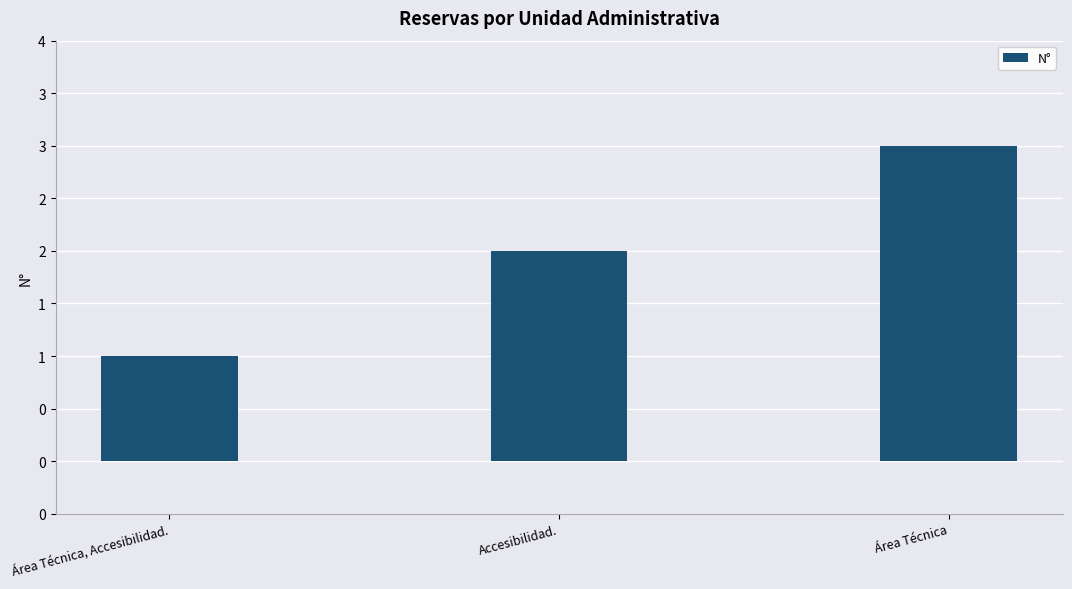

Does the chart contain any negative values?

No